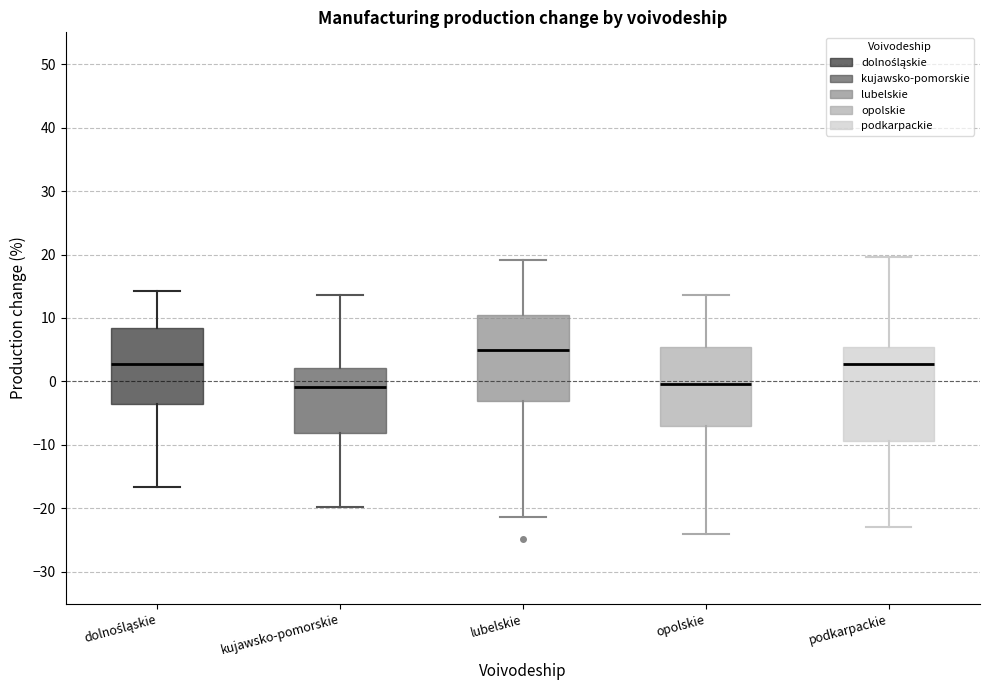

Reading left to right, read every box against the y-axis: the position of its median line, the range the box covers, and the ends of its whiskers. The values are not printed on the chart, so give them approximately, as read against the axis.

dolnośląskie: median 3, box -4 to 8, whiskers -17 to 14
kujawsko-pomorskie: median -1, box -8 to 2, whiskers -20 to 14
lubelskie: median 5, box -3 to 10, whiskers -21 to 19
opolskie: median 0, box -7 to 5, whiskers -24 to 14
podkarpackie: median 3, box -9 to 5, whiskers -23 to 20